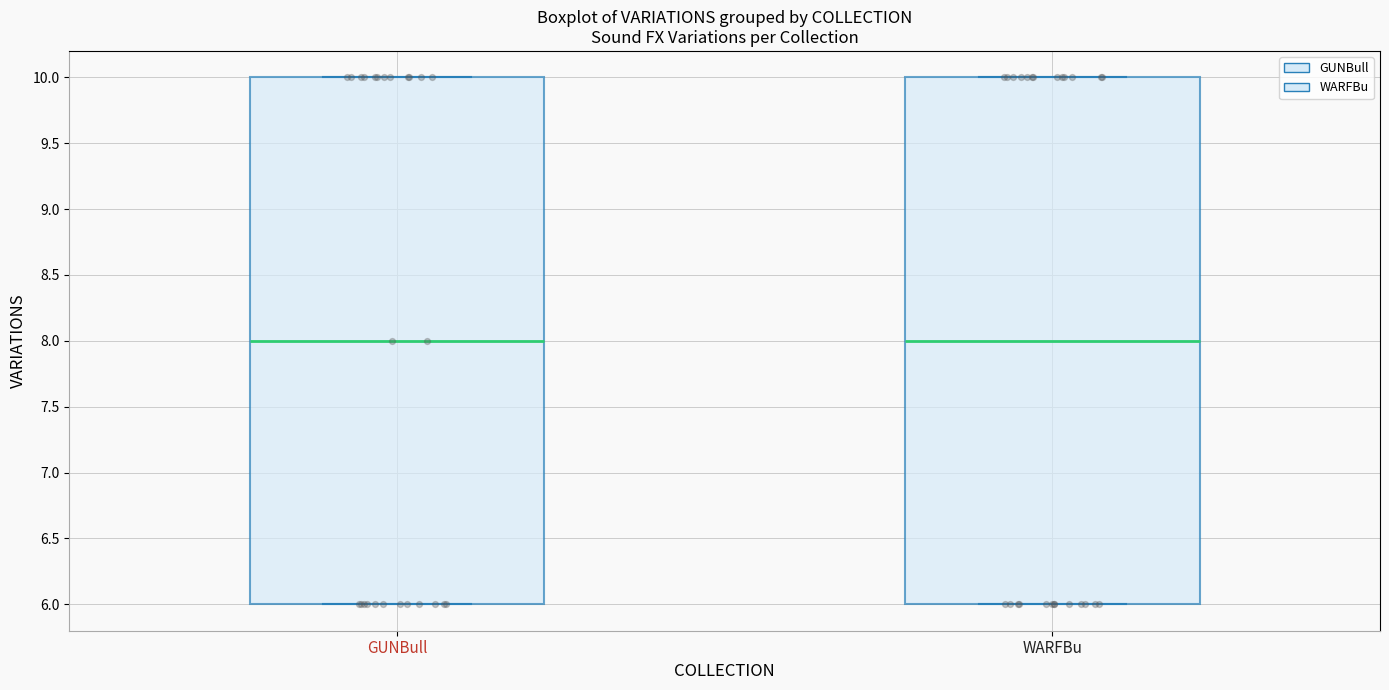

Reading left to right, transcribe this box plot: for each box, give where its median line is, the range the box spans, and where its two whiskers end, as read against the y-axis. The values are not printed on the chart, so give them approximately, as read against the axis.

GUNBull: median 8, box 6 to 10, whiskers 6 to 10
WARFBu: median 8, box 6 to 10, whiskers 6 to 10